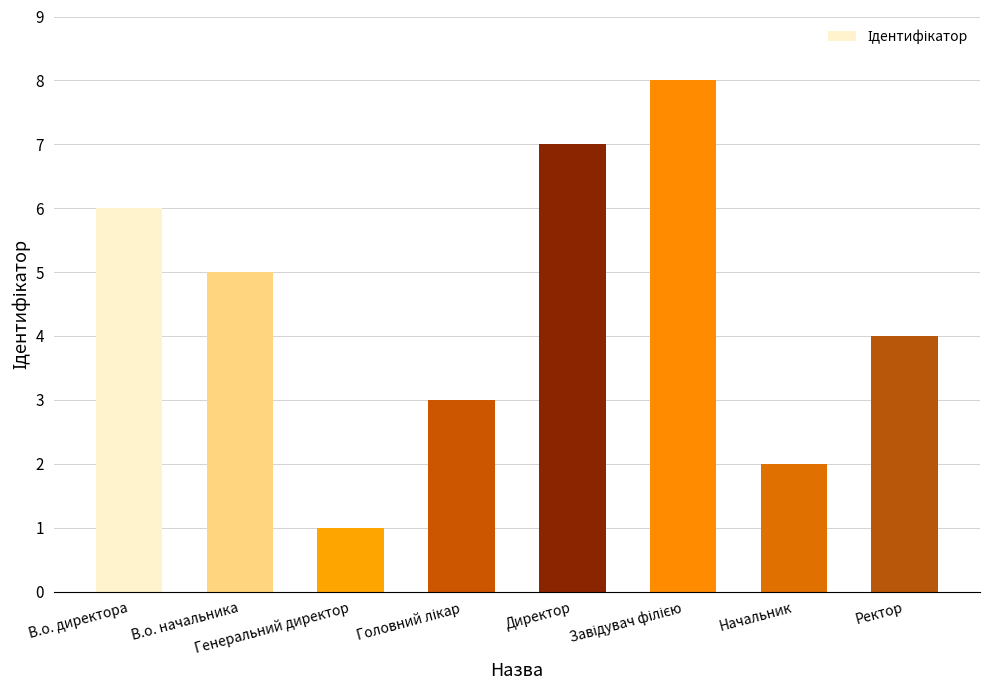

Count the values in the range 3 to 7.

5